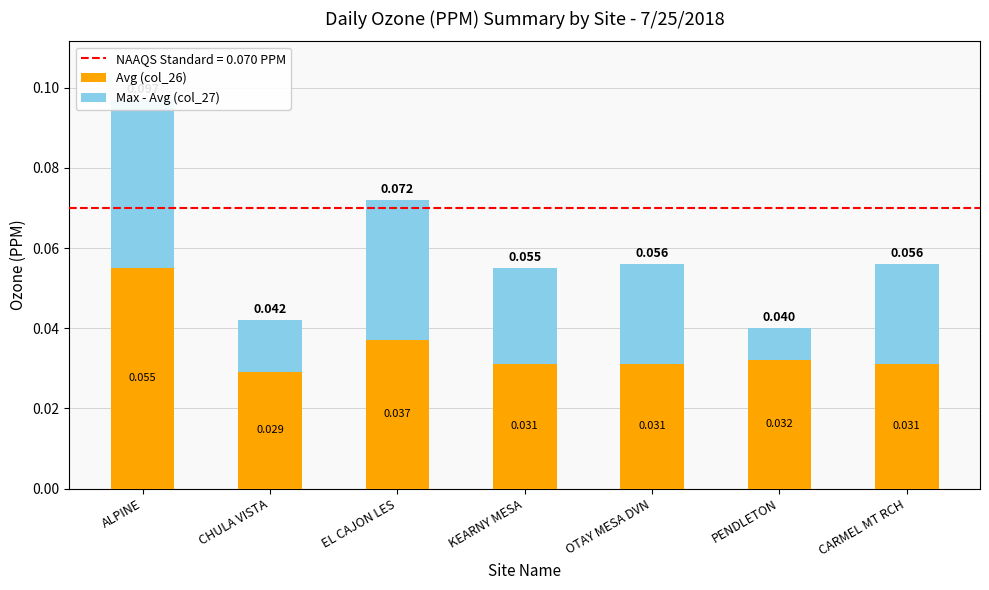

At which label is Avg (col_26) closest to 0?

CHULA VISTA